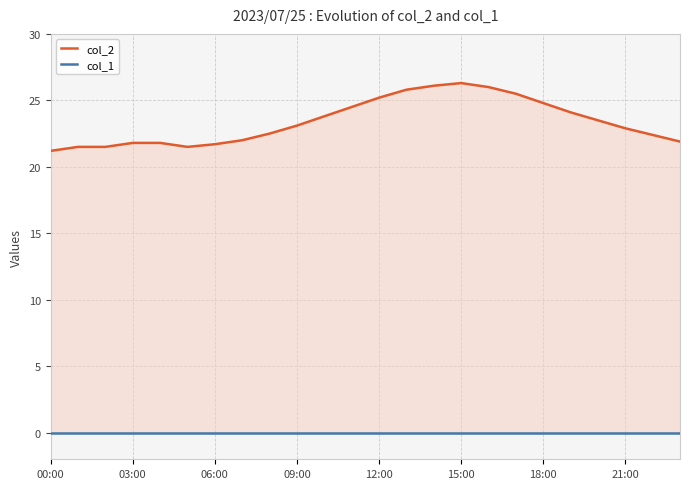

Which series has the widest spread of values?

col_2